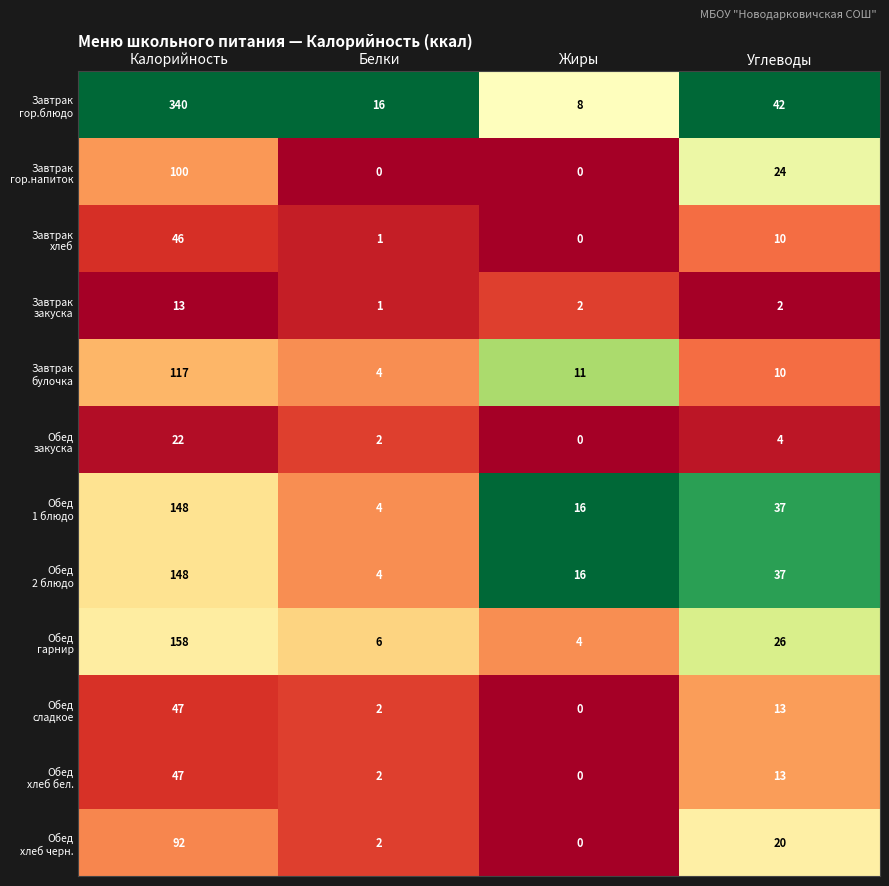

At which category does the chart reach its peak across all series?

Калорийность